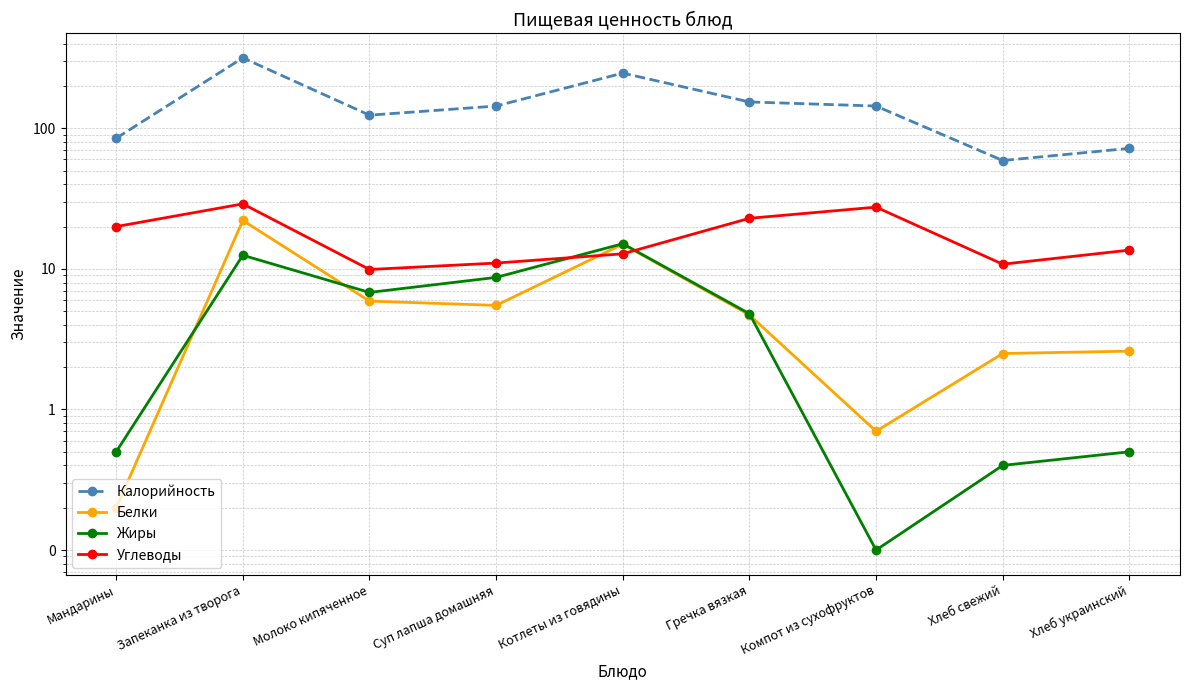

What is the difference between the maximum and minimum values in the Жиры series?

15.0